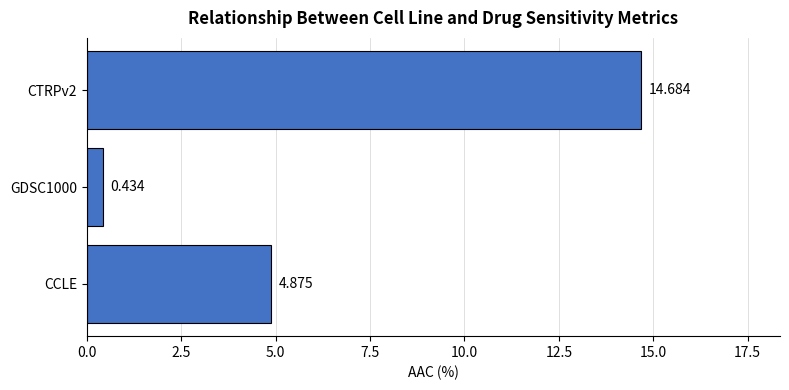

Count the number of data series in this chart.

1